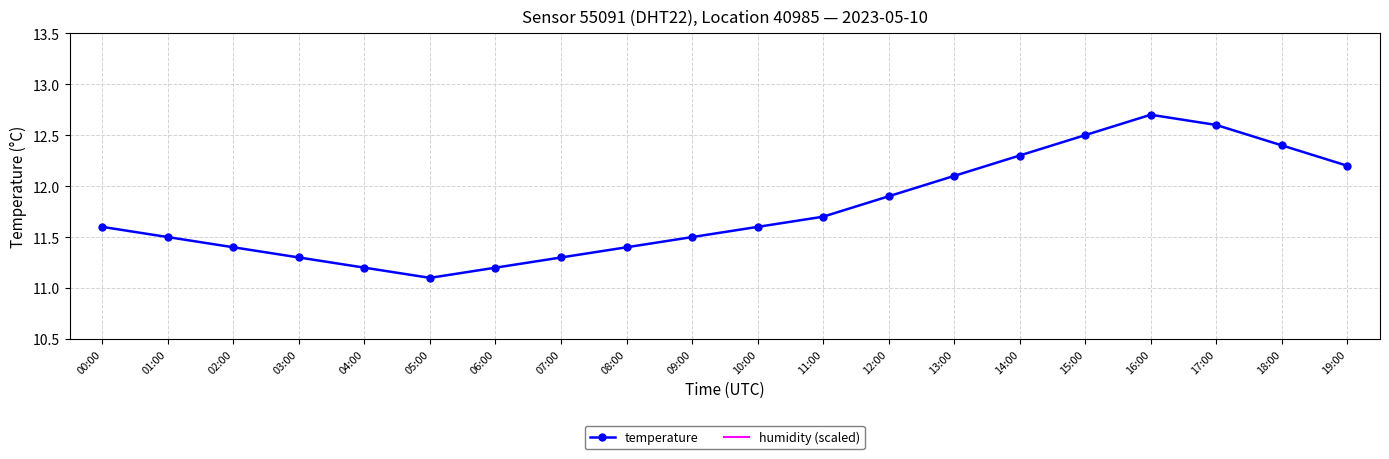

Is it true that temperature equals 20.2 at 14:00?

False